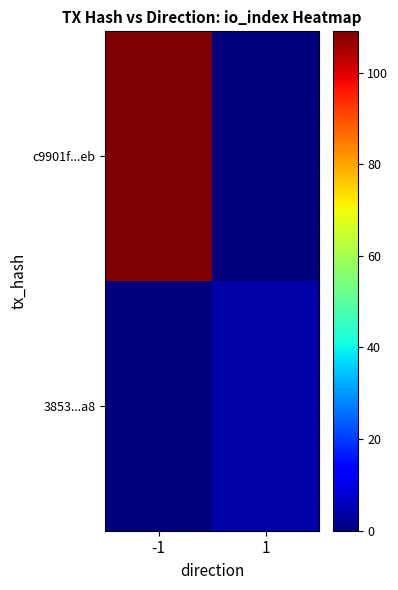

At which category is the sum across all series the highest?

-1